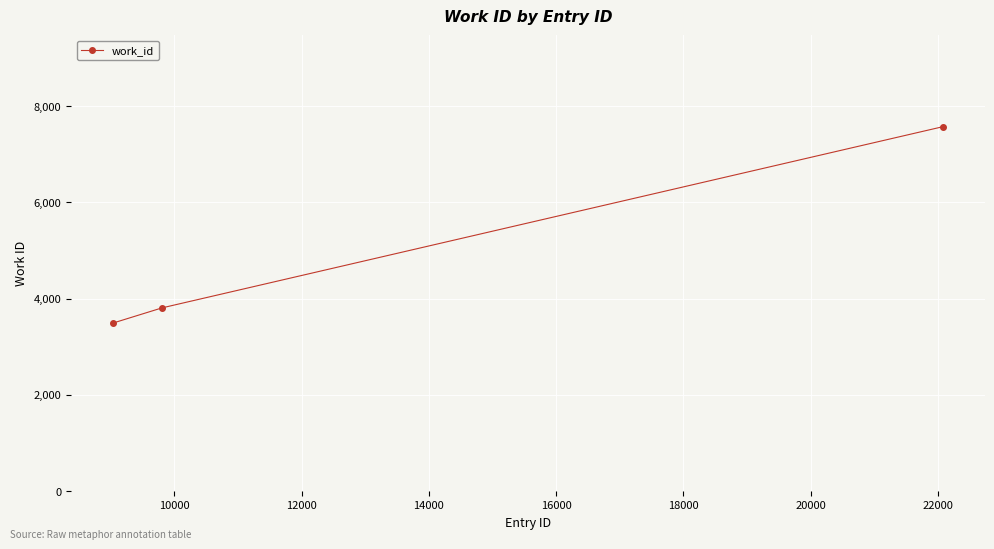

Does the chart display data point markers on the line(s)?

Yes